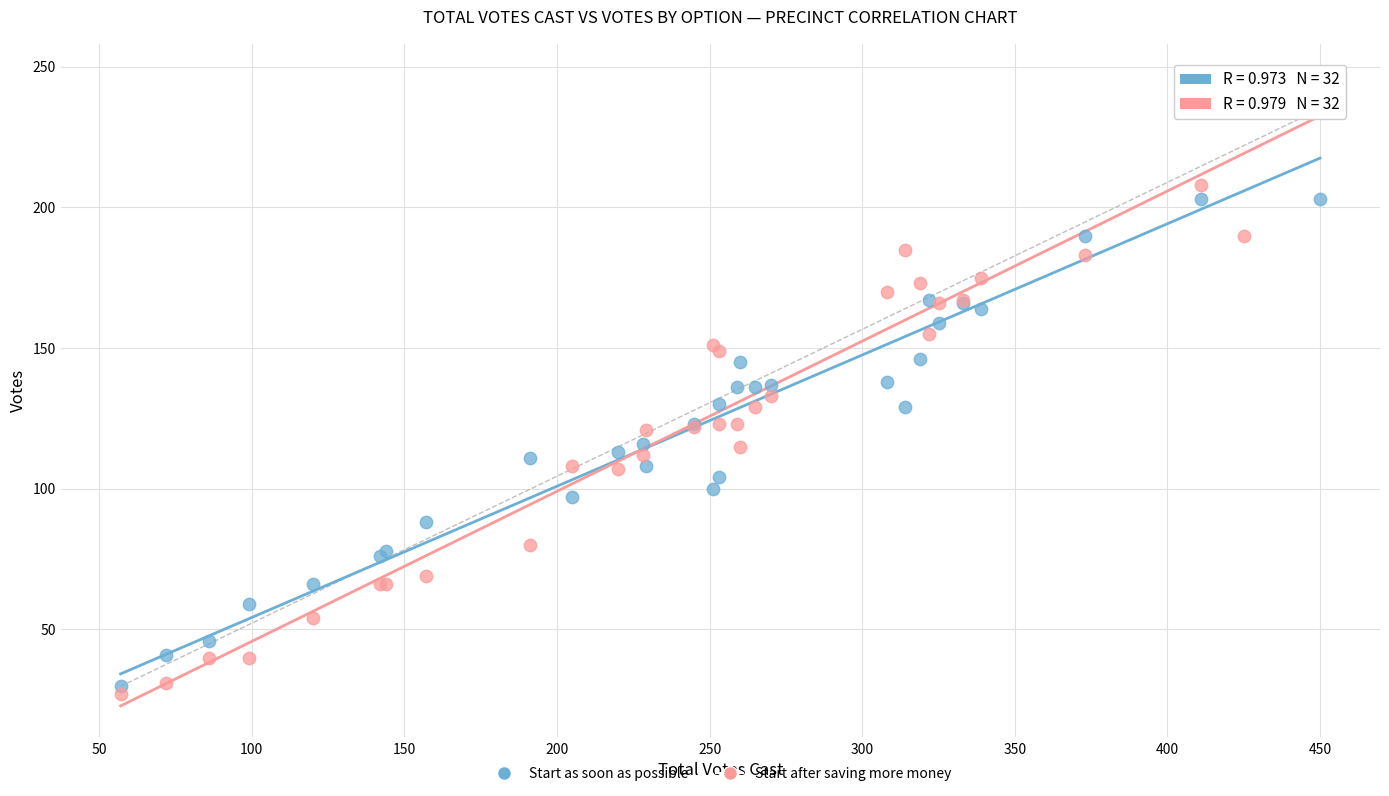

What are all the series names shown in the legend?

Start as soon as possible, Start after saving more money